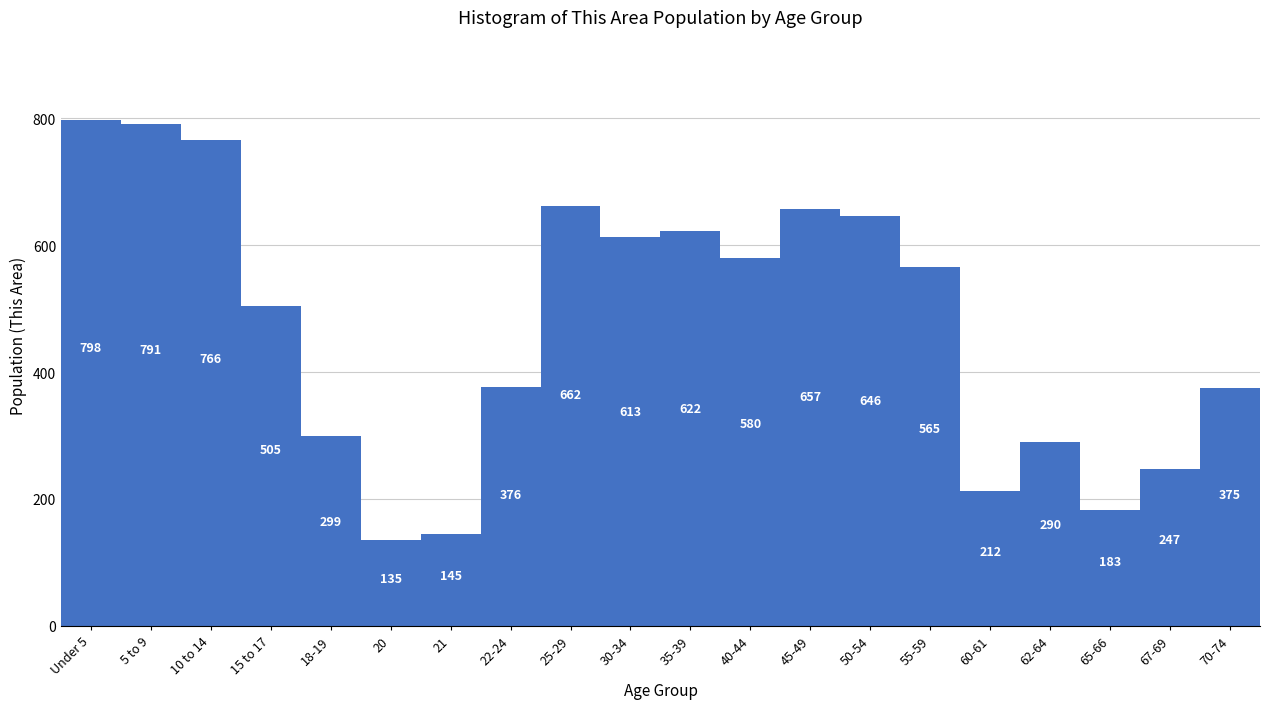

Reading right to left, extract all data points from this chart.

375	247	183	290	212	565	646	657	580	622	613	662	376	145	135	299	505	766	791	798